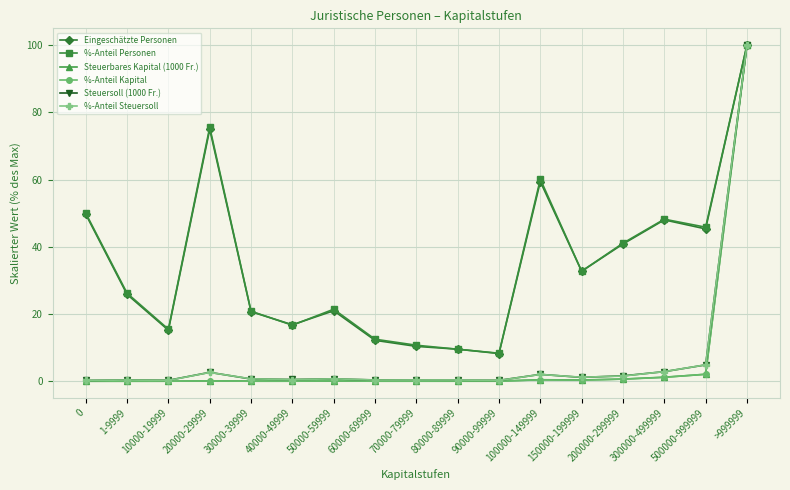

What is the label of the 17th point from the left?

>999999